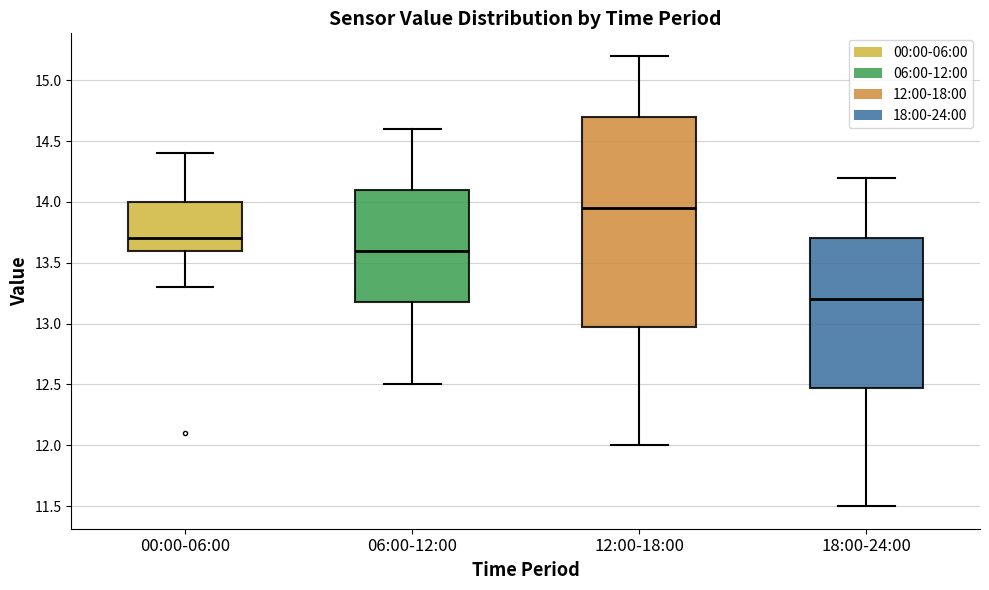

Reading left to right, read every box against the y-axis: the position of its median line, the range the box covers, and the ends of its whiskers. The values are not printed on the chart, so give them approximately, as read against the axis.

00:00-06:00: median 13.70, box 13.60 to 14.00, whiskers 13.30 to 14.40
06:00-12:00: median 13.60, box 13.20 to 14.10, whiskers 12.50 to 14.60
12:00-18:00: median 13.95, box 13.00 to 14.70, whiskers 12.00 to 15.20
18:00-24:00: median 13.20, box 12.50 to 13.70, whiskers 11.50 to 14.20